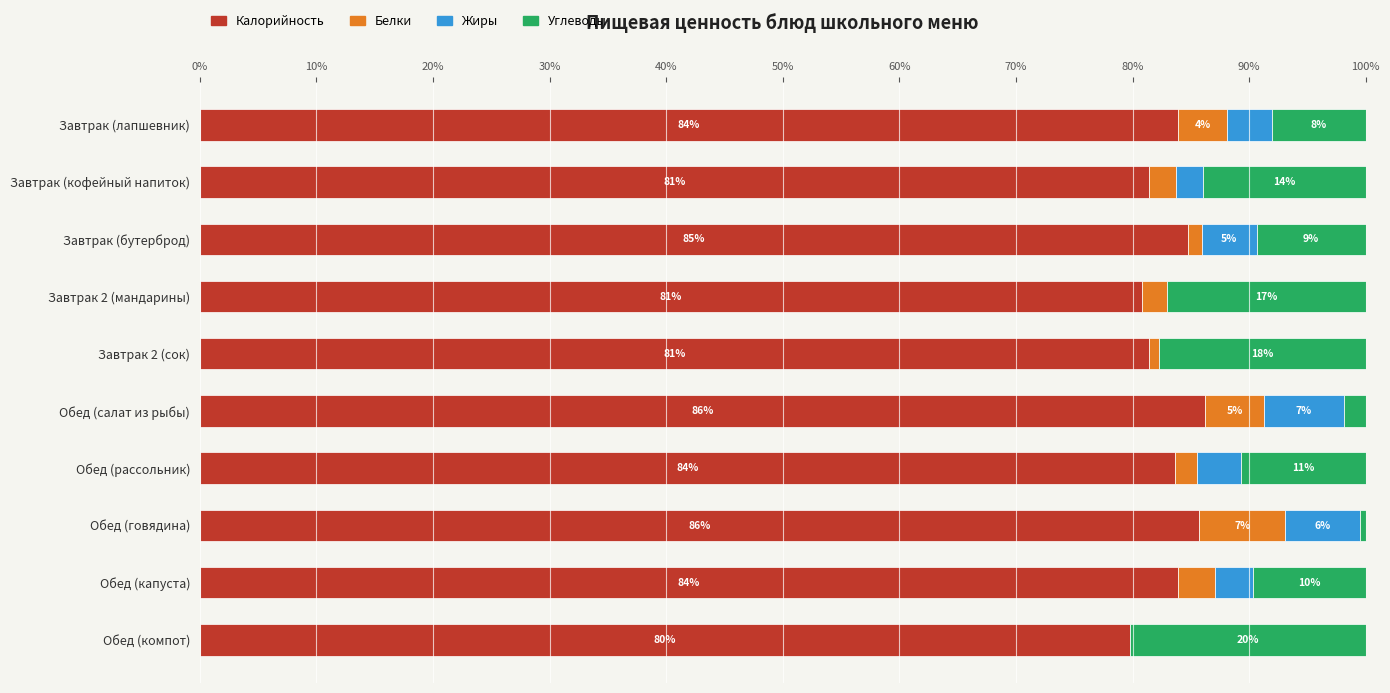

What is the total value across all series at Обед (салат из рыбы)?

100.0